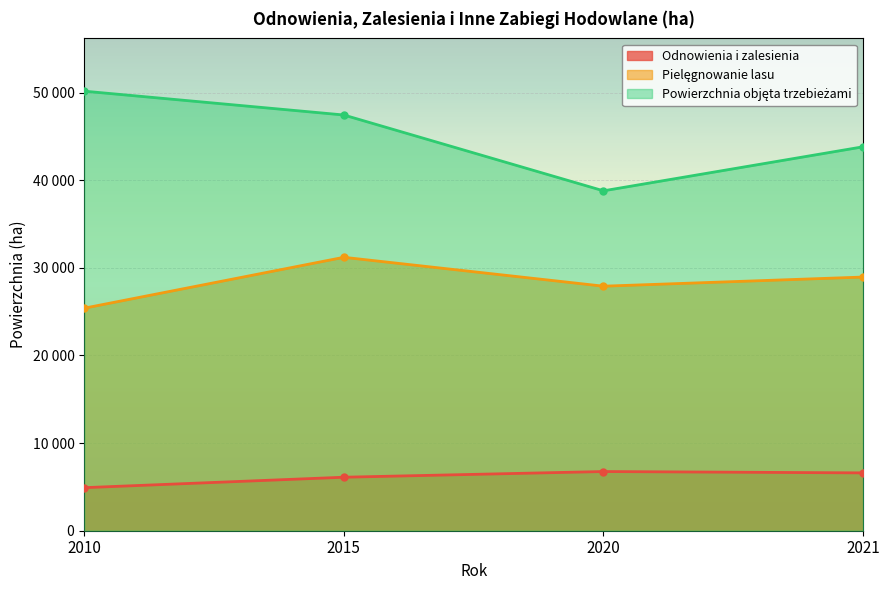

What is the spread (max minus min) of values at 2021?

37212